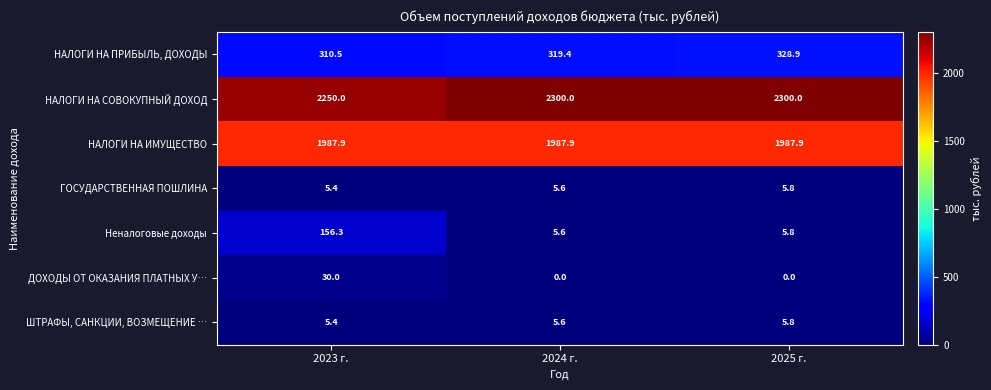

Reading left to right, transcribe all the data shown in this chart.

НАЛОГИ НА ПРИБЫЛЬ, ДОХОДЫ: 310.5	319.4	328.9
НАЛОГИ НА СОВОКУПНЫЙ ДОХОД: 2250.0	2300.0	2300.0
НАЛОГИ НА ИМУЩЕСТВО: 1987.9	1987.9	1987.9
ГОСУДАРСТВЕННАЯ ПОШЛИНА: 5.4	5.6	5.8
Неналоговые доходы: 156.3	5.6	5.8
ДОХОДЫ ОТ ОКАЗАНИЯ ПЛАТНЫХ У…: 30.0	0.0	0.0
ШТРАФЫ, САНКЦИИ, ВОЗМЕЩЕНИЕ …: 5.4	5.6	5.8